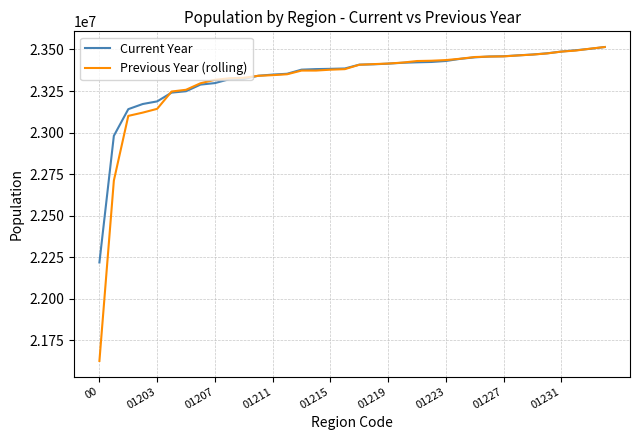

Which series has the largest range (max minus min)?

Previous Year (rolling)